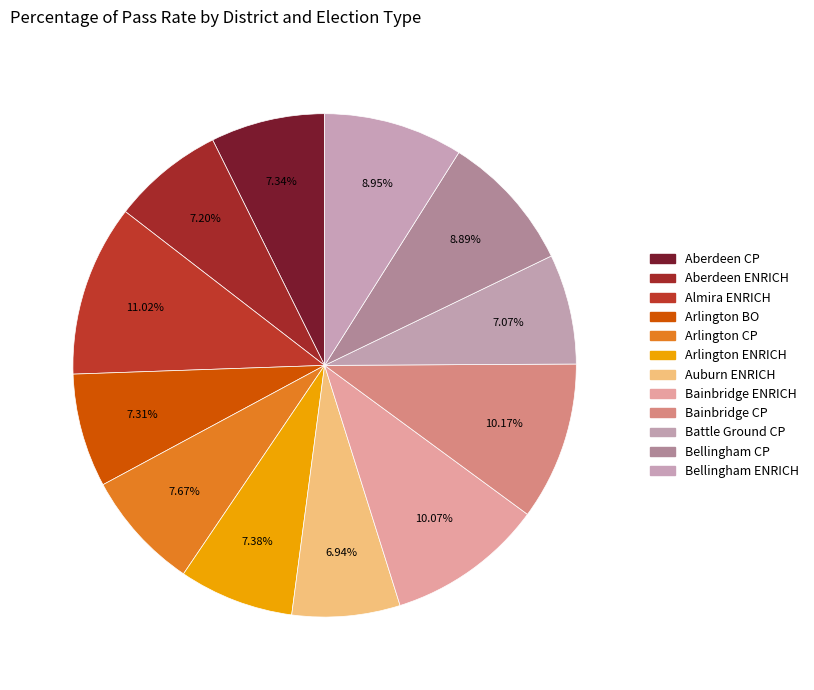

Which slice is the largest?

Almira ENRICH